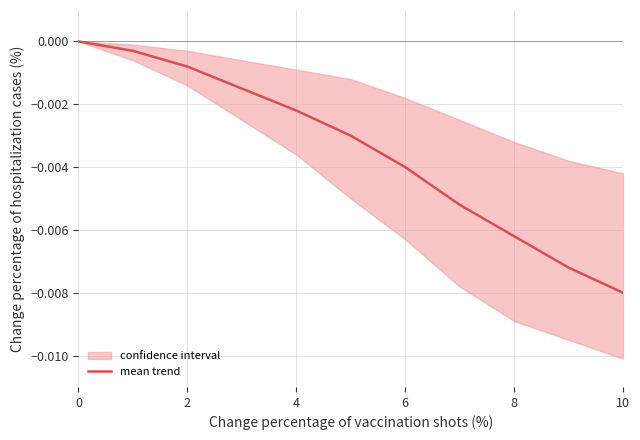

At which label does mean trend reach its minimum?

10